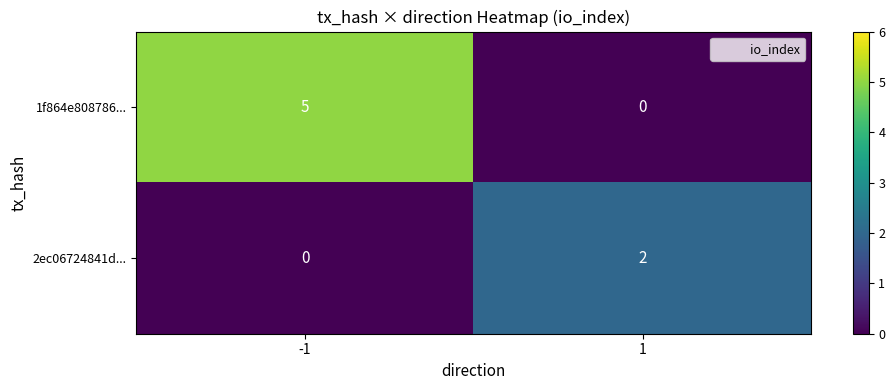

List the series in order of their overall mean, highest first.

1f864e808786..., 2ec06724841d...